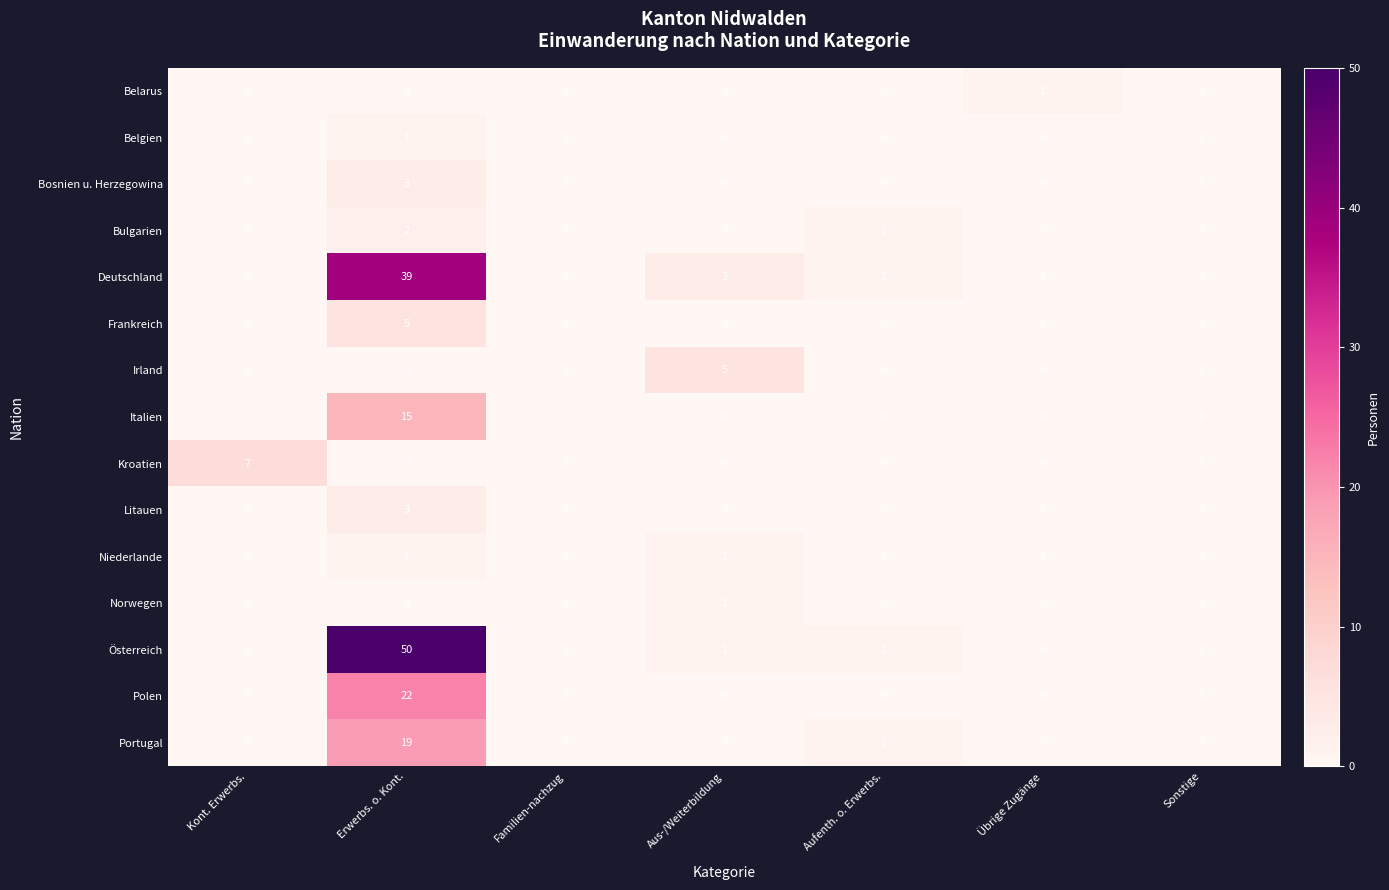

The value of Belarus at Kont. Erwerbs. is 0. True or false?

True